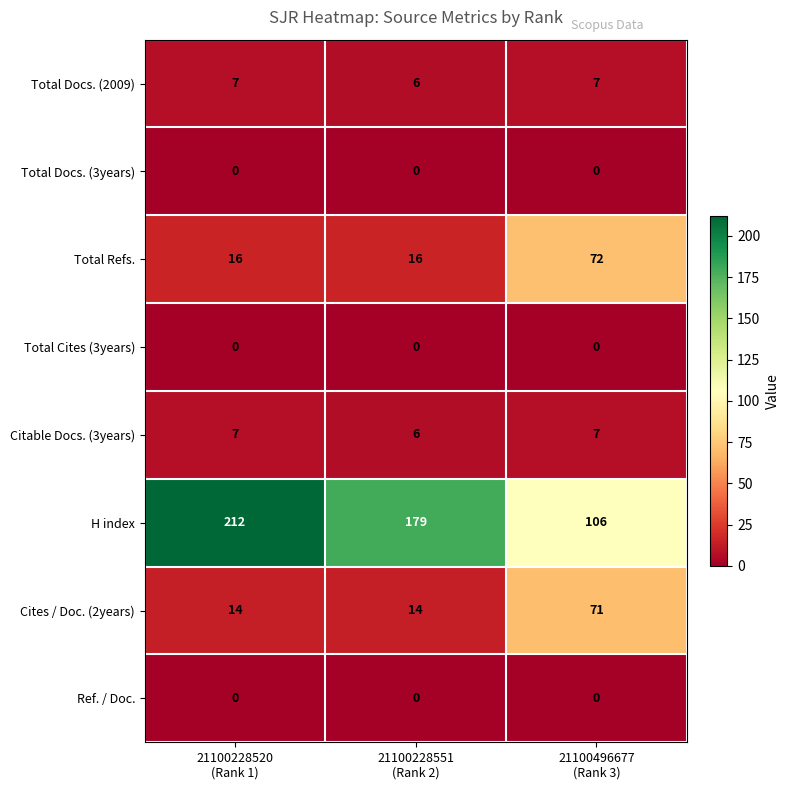

Which series has the largest total across all categories?

H index